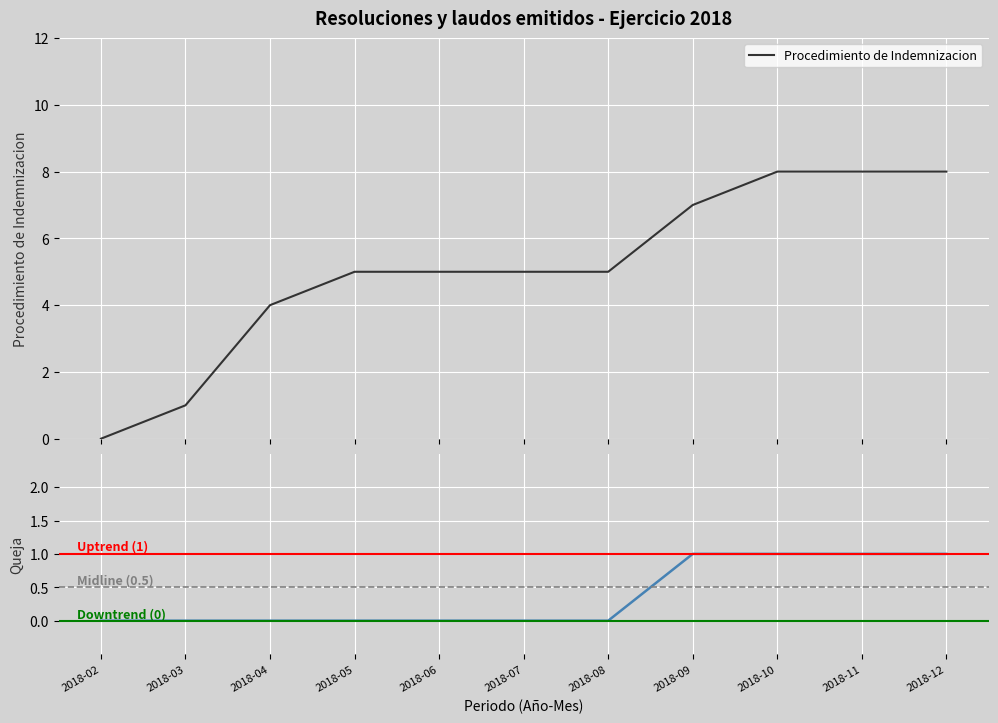

What is the maximum value for Procedimiento de Indemnizacion?

8